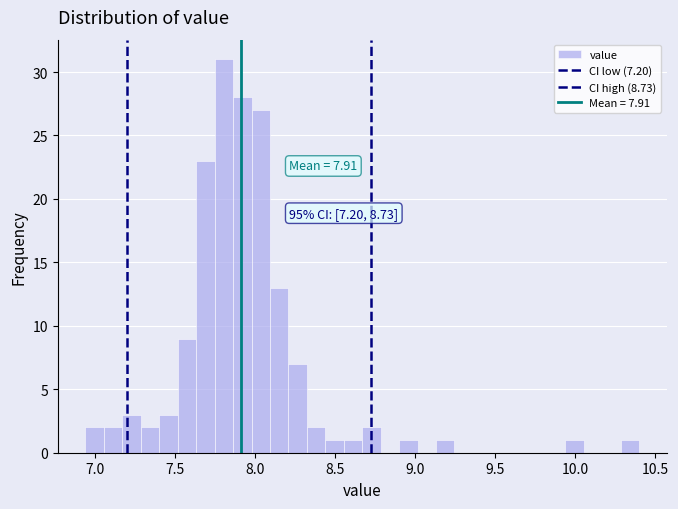

Read against the x-axis, roughly where is the centre of the tallest bar?

7.80